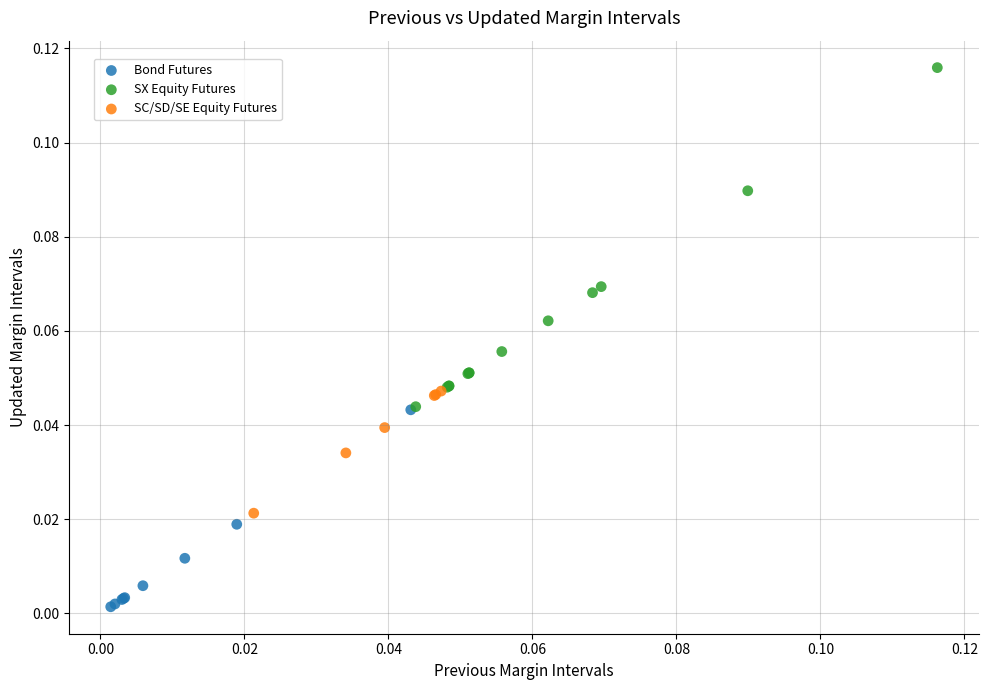

Which series reaches the minimum Y coordinate?

Bond Futures